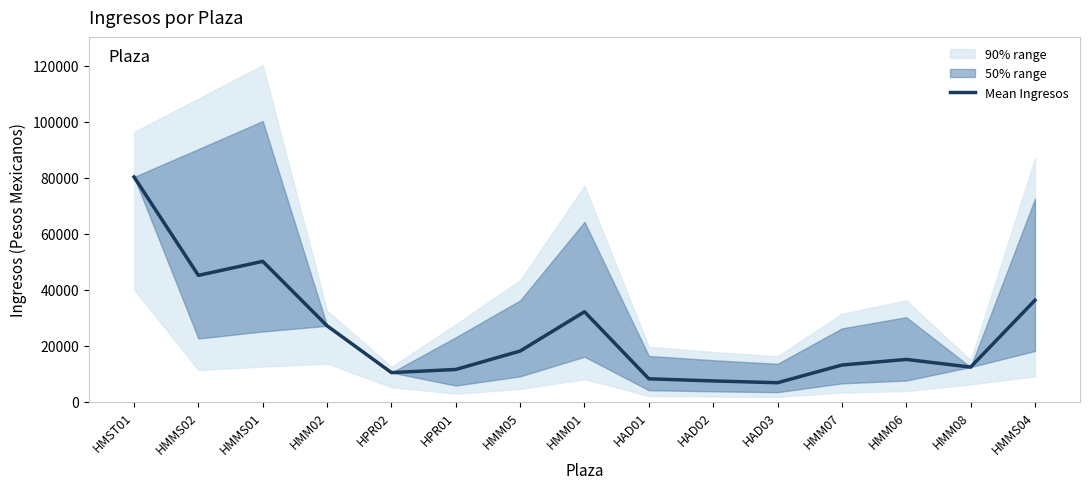

At which label does the data first exceed 15085?

HMST01